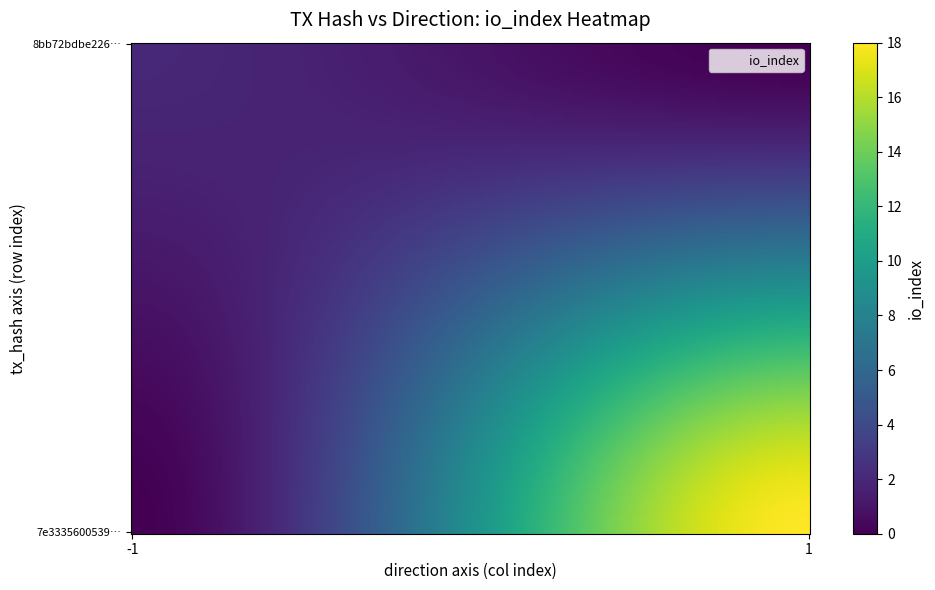

What is the maximum value shown in the chart?

18